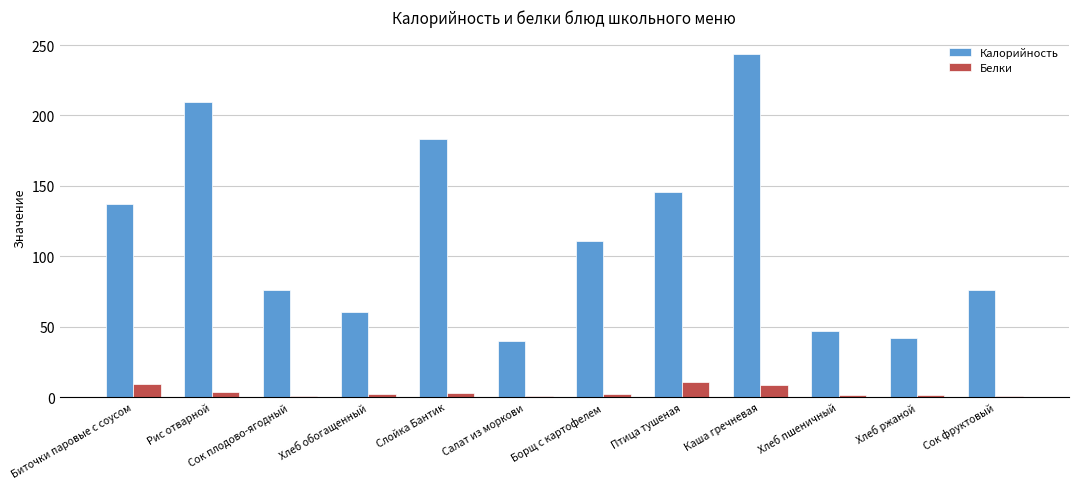

What are all the series names shown in the legend?

Калорийность, Белки